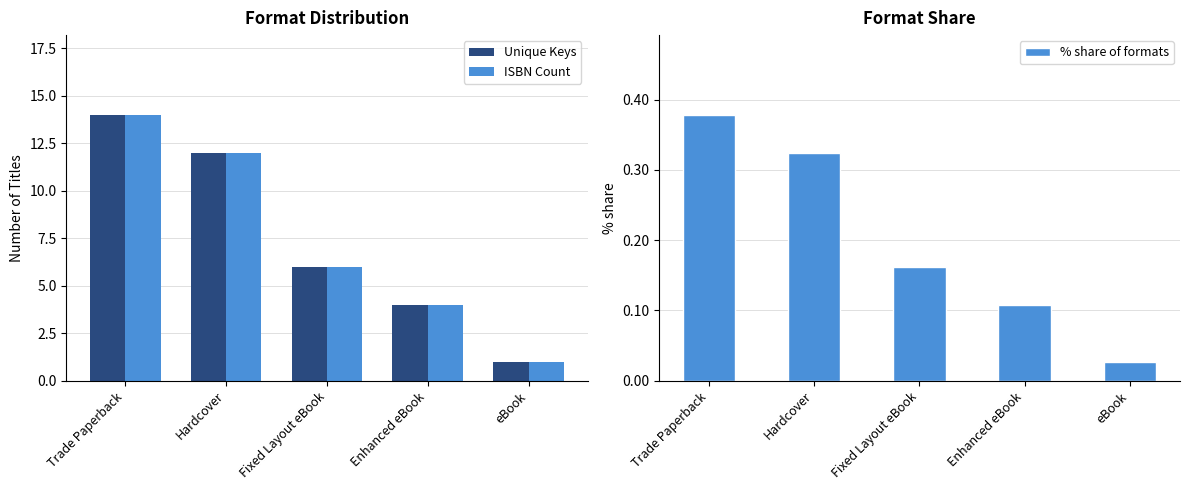

Between Fixed Layout eBook and Enhanced eBook, which is larger?

Fixed Layout eBook